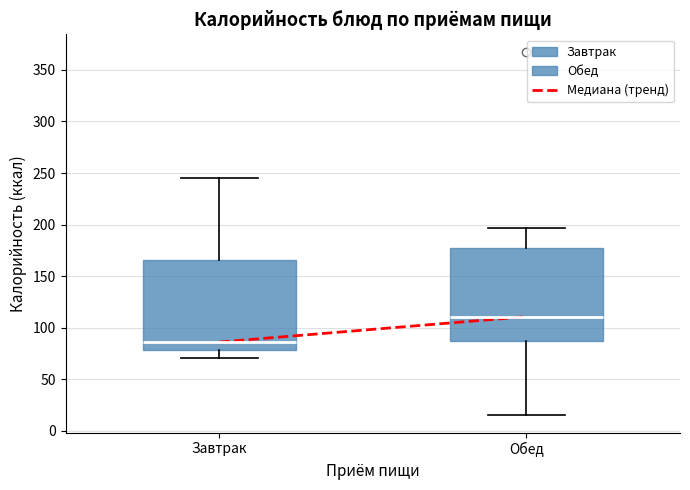

Which box's median line is the lowest?

Завтрак